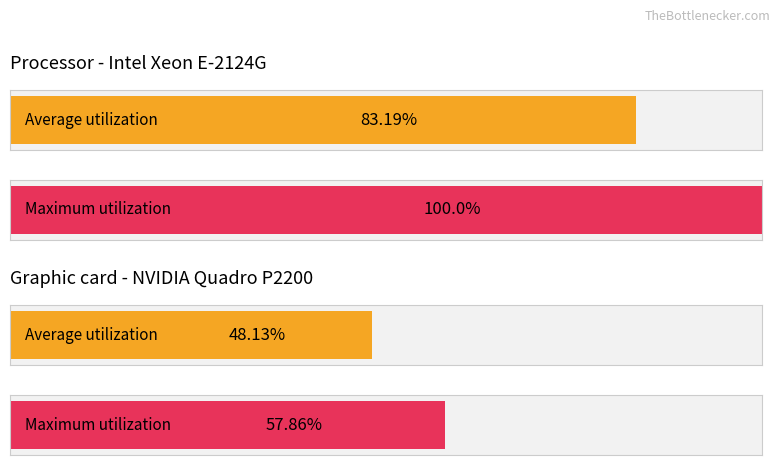

Does the chart contain stacked bars?

No